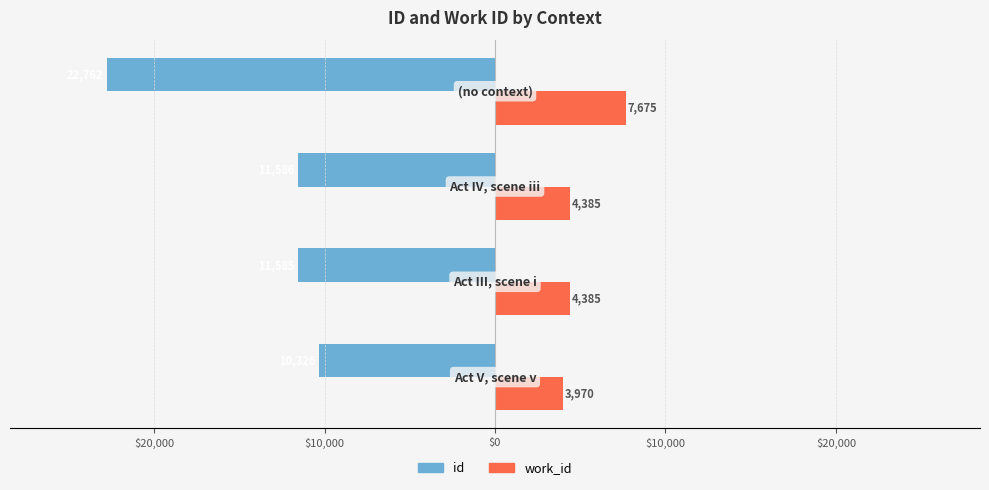

What are all the series names shown in the legend?

id, work_id